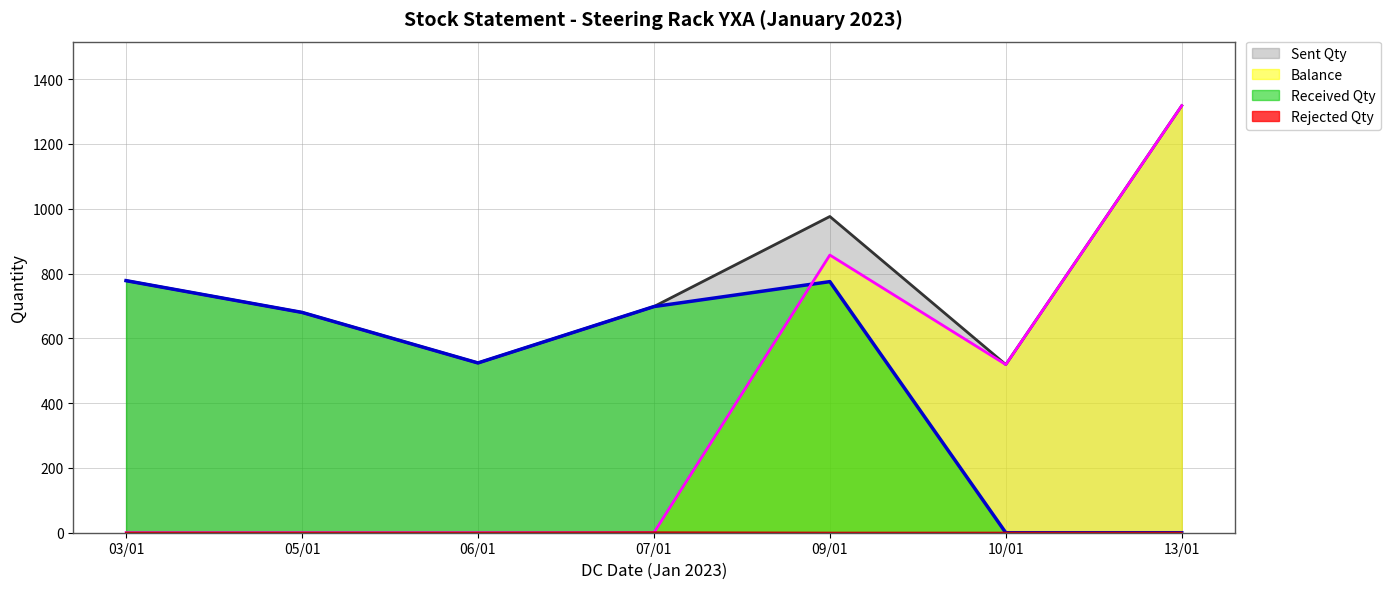

What is the label of the 6th point from the left?

10/01